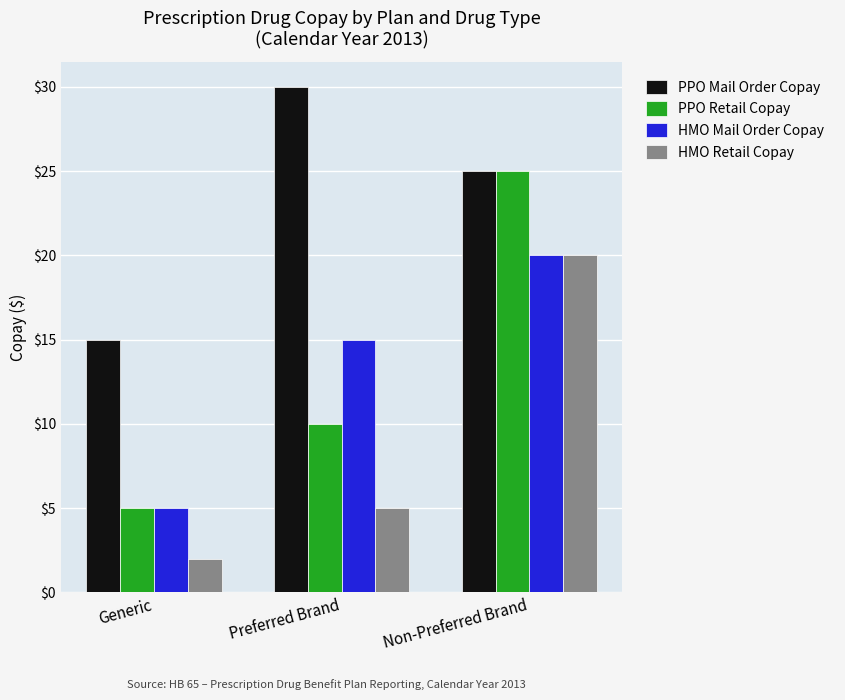

What is the lowest value of the HMO Retail Copay series?

2